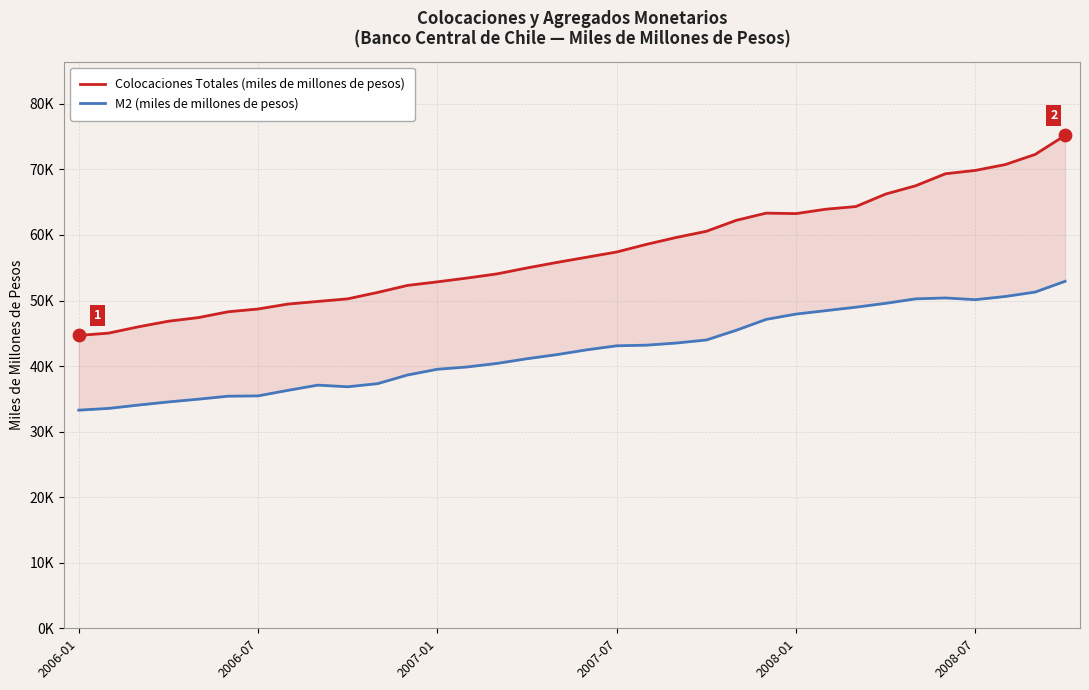

What are all the series names shown in the legend?

Colocaciones Totales (miles de millones de pesos), M2 (miles de millones de pesos)